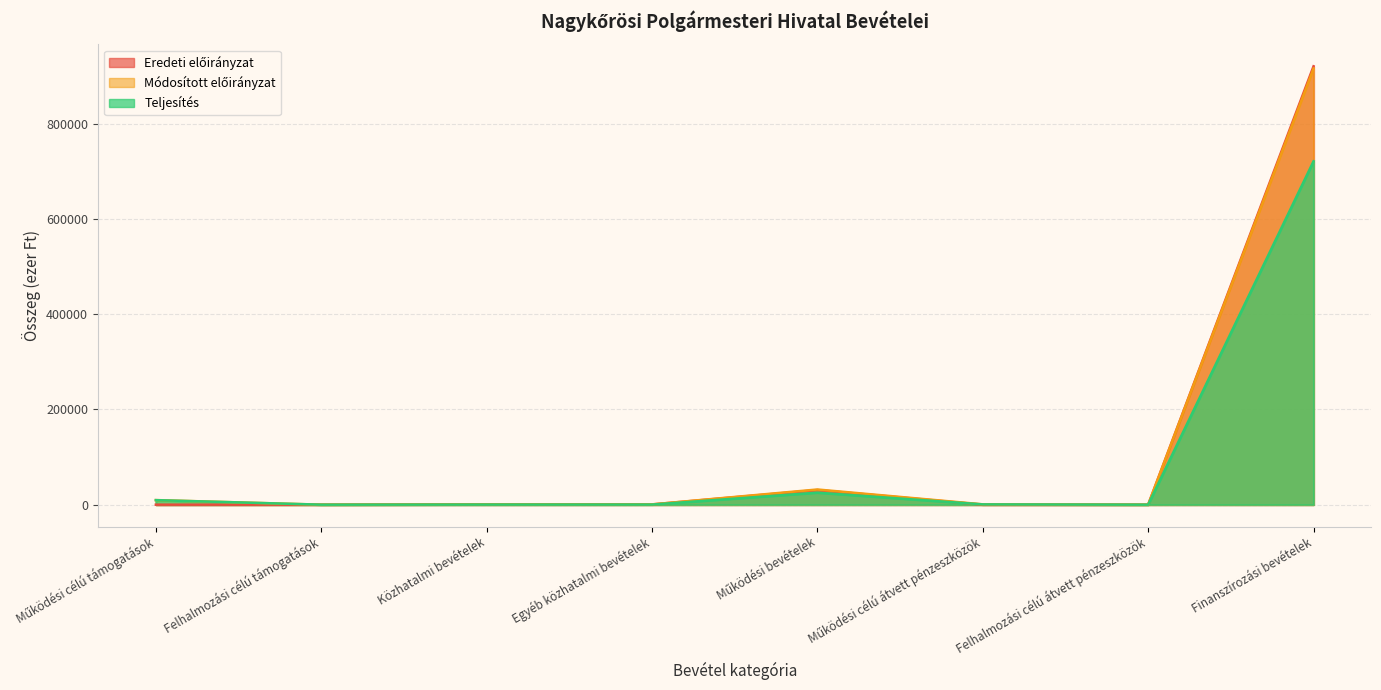

What is the label of the 6th point from the left?

Működési célú átvett pénzeszközök